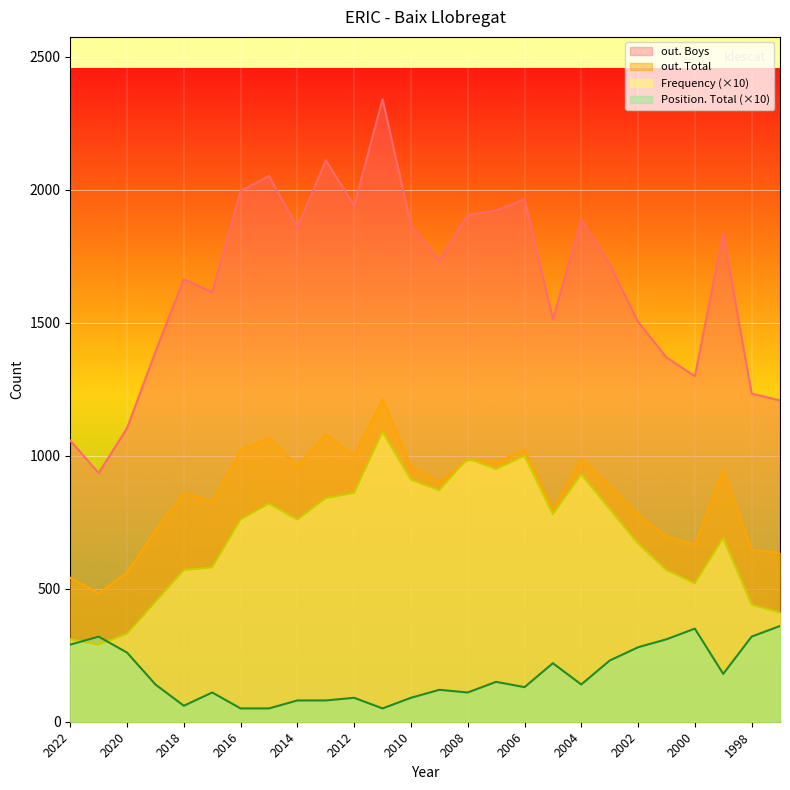

At which label does Position. Total first exceed 140?

2022